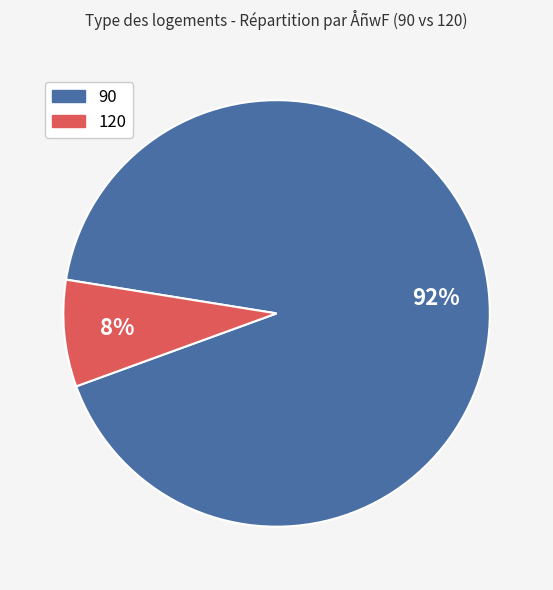

Which has a higher value, 120 or 90?

90